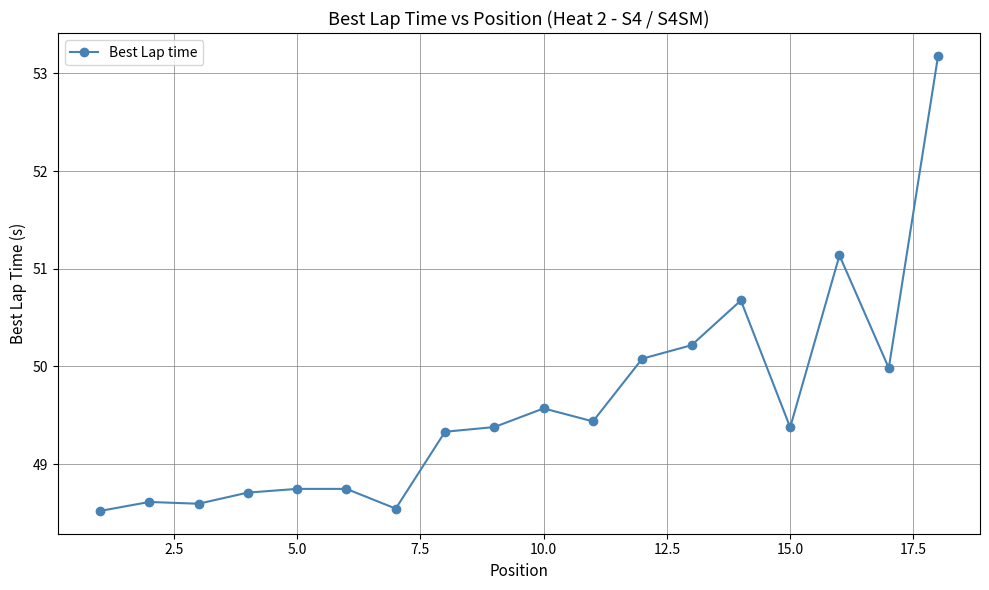

What is the value of the 13th point from the left?

50.2